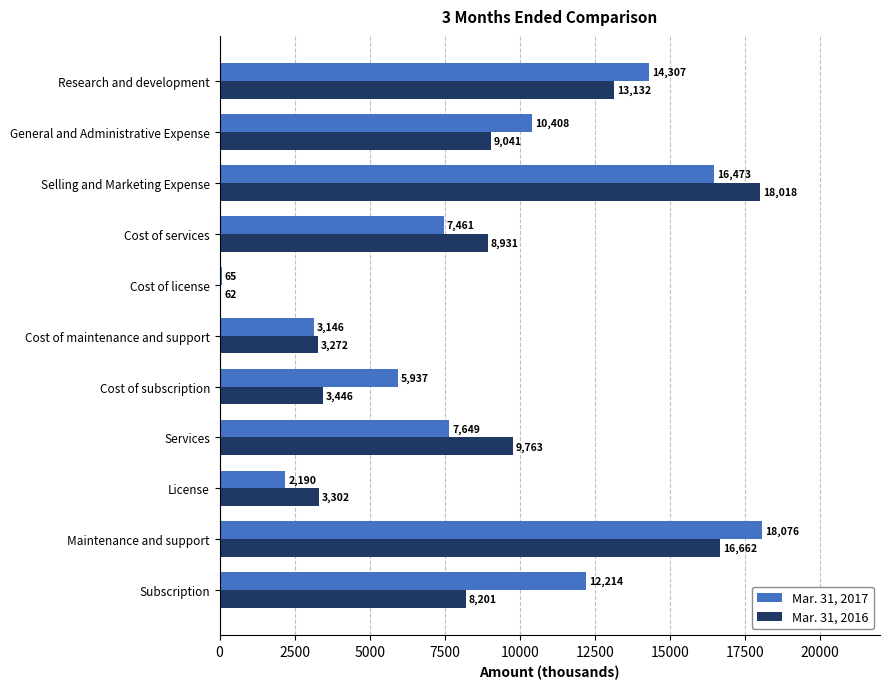

Which series changed the most between Services and Selling and Marketing Expense?

Mar. 31, 2017